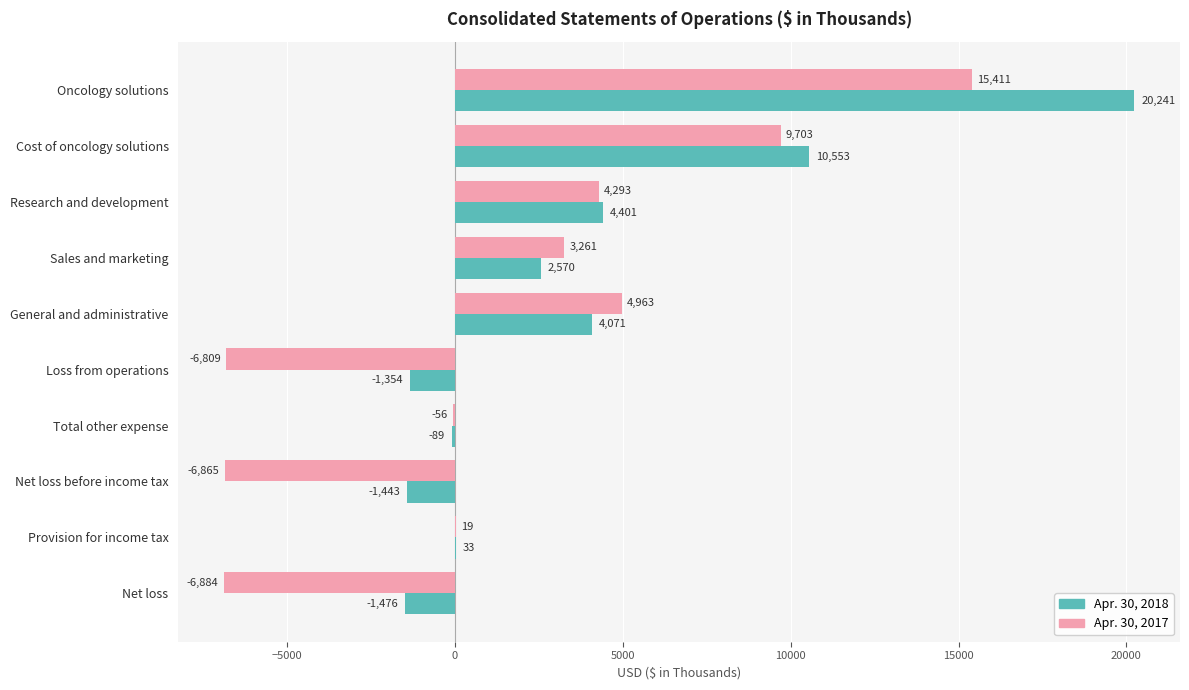

What is the sum of the Apr. 30, 2017 values at Oncology solutions and Sales and marketing?

18672